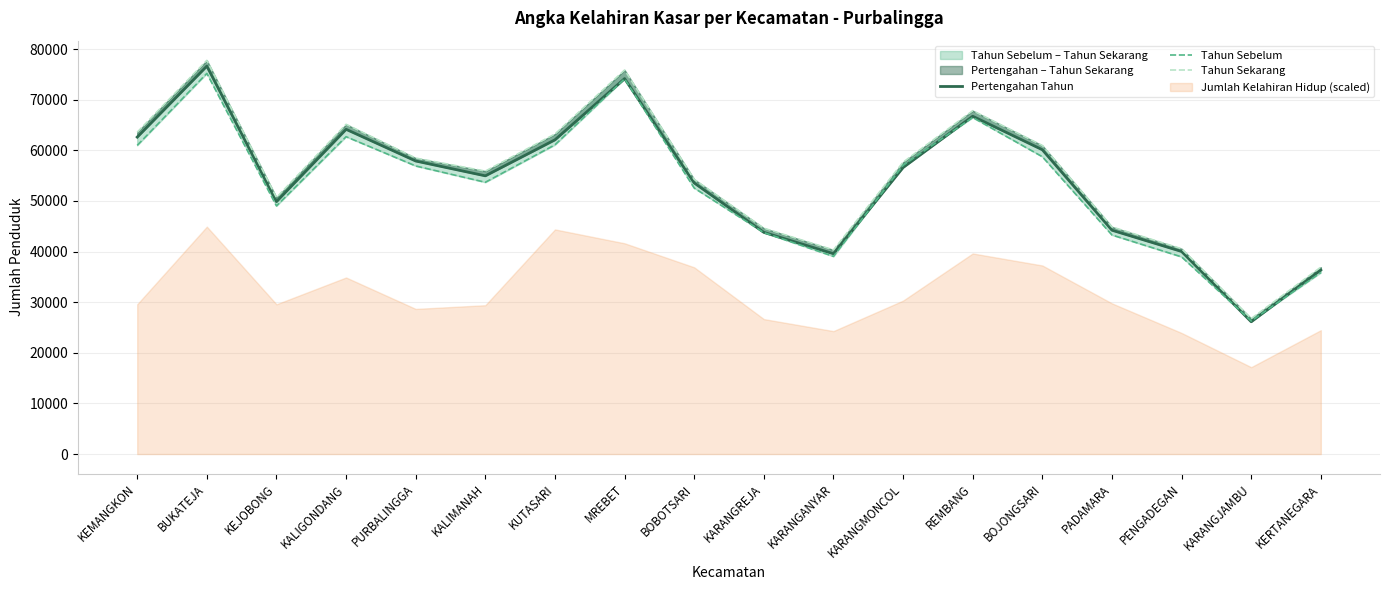

How many data points in Tahun Sekarang are above 57663?

8